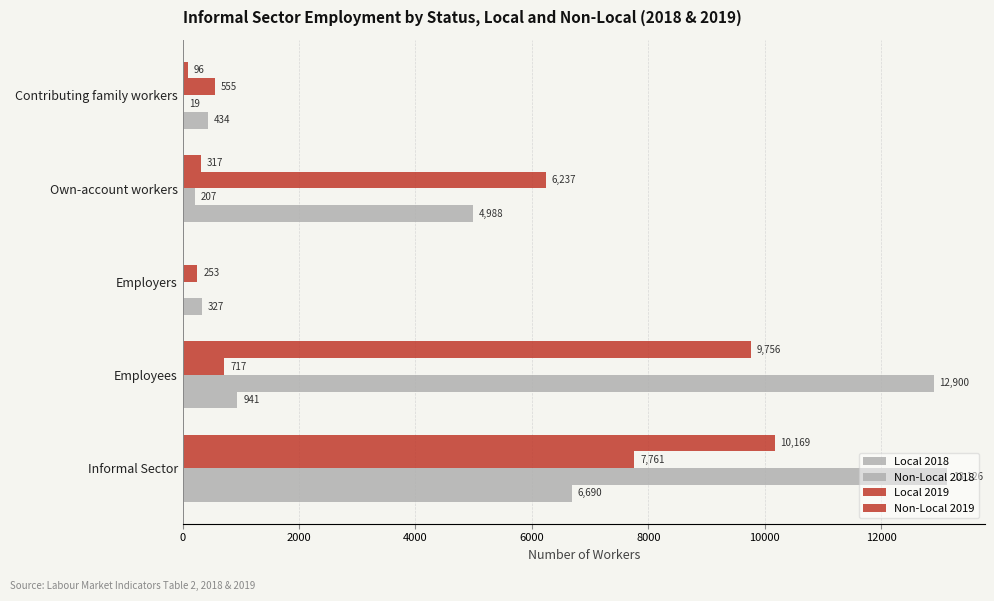

What is the sum of all Non-Local 2019 values?

20338